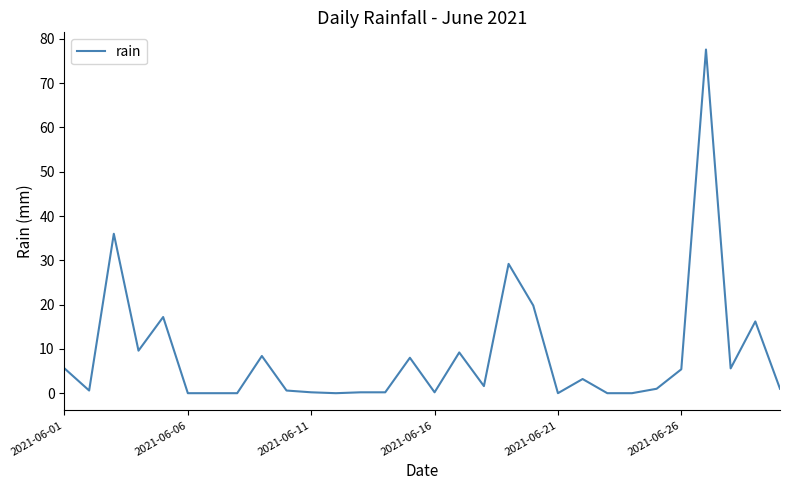

What is the difference between the maximum and minimum values?

77.6